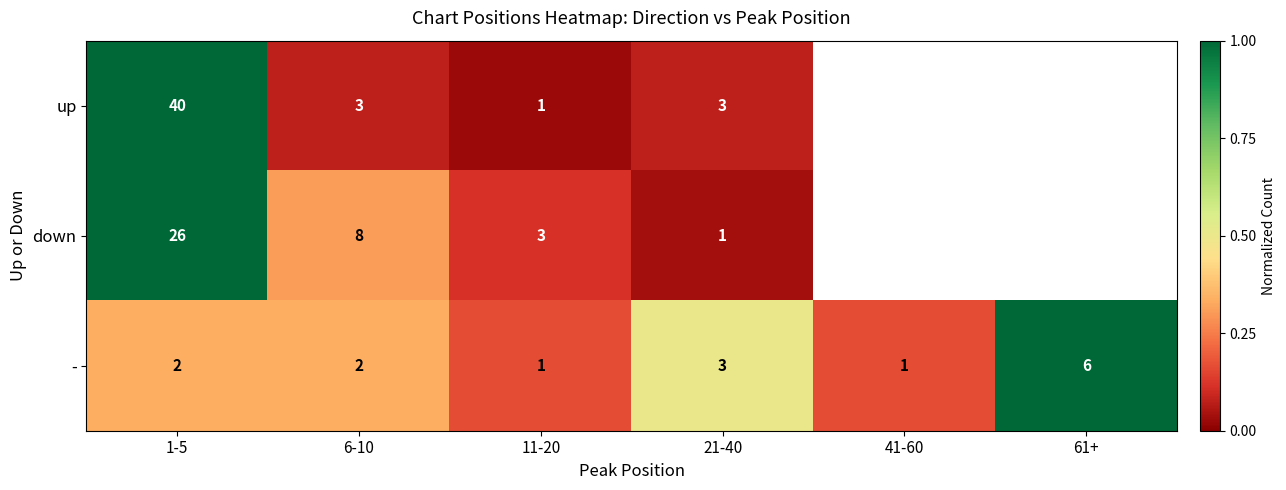

At 6-10, list the series in order from largest to smallest.

down, up, -